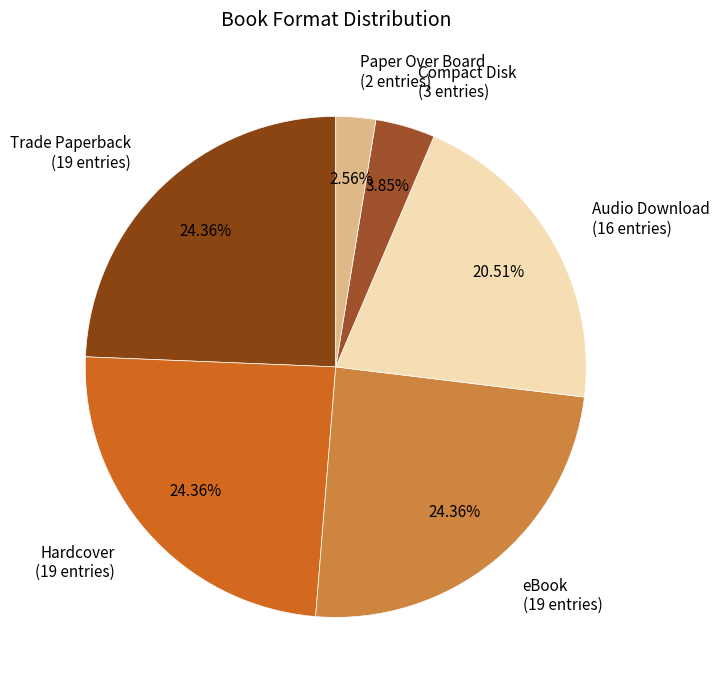

Between Audio Download (16 entries) and Paper Over Board (2 entries), which is larger?

Audio Download (16 entries)